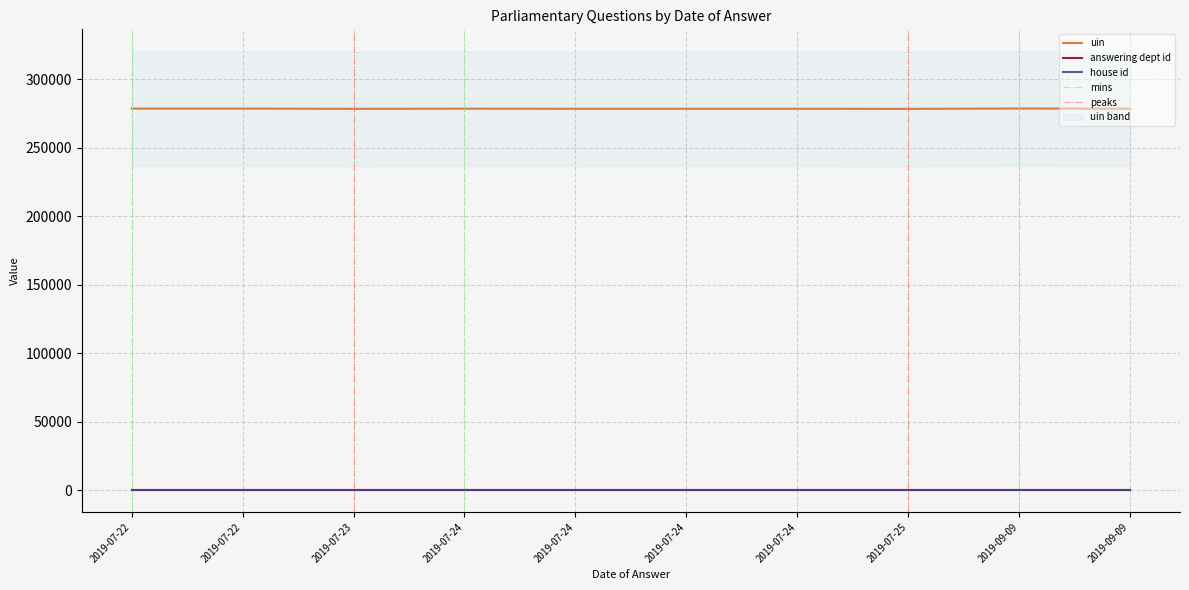

What is the total value across all series at 2019-09-09?

278623